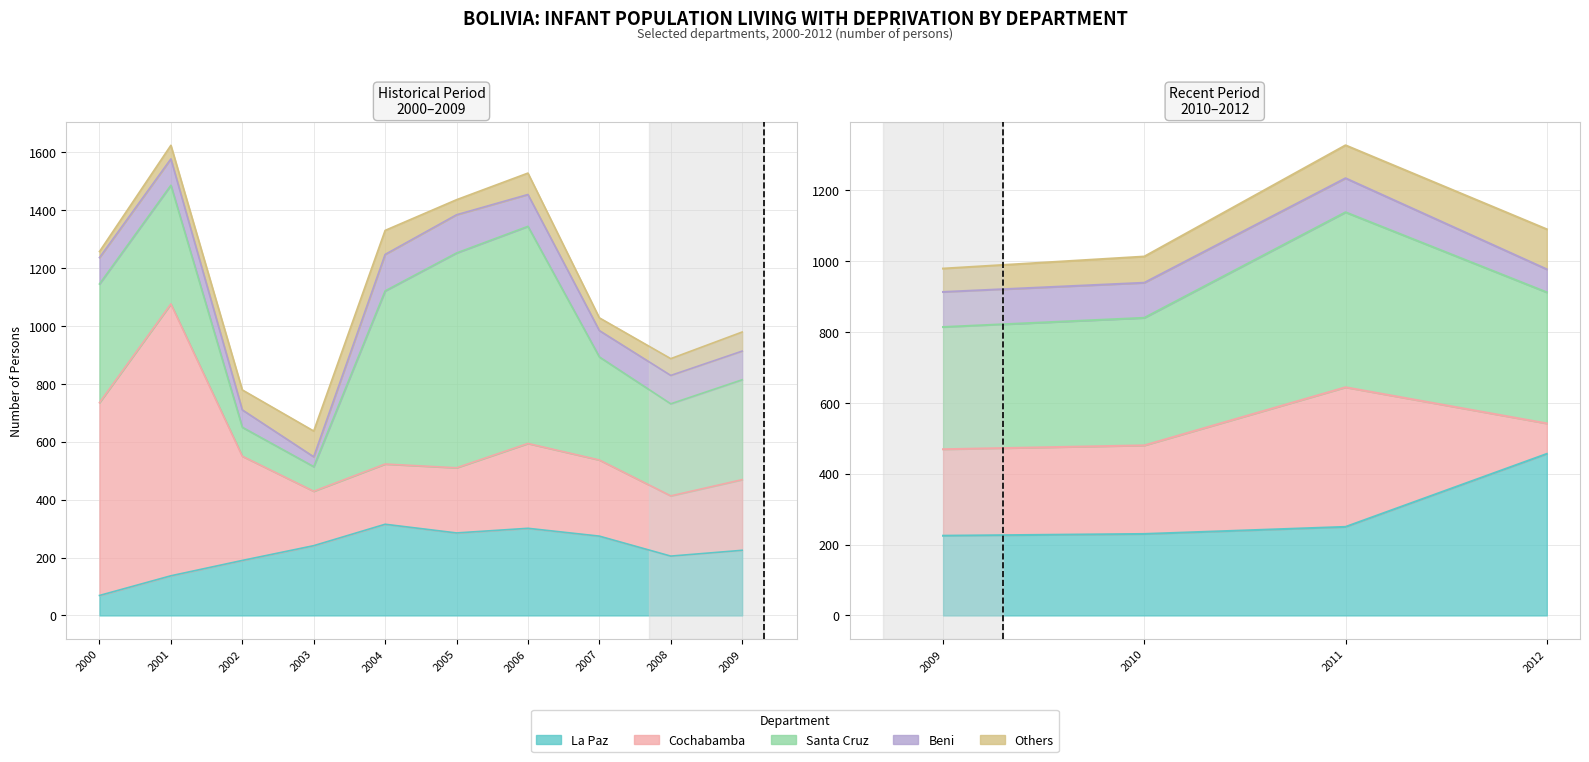

What is the value of the Cochabamba point at the 7th from the left?

293